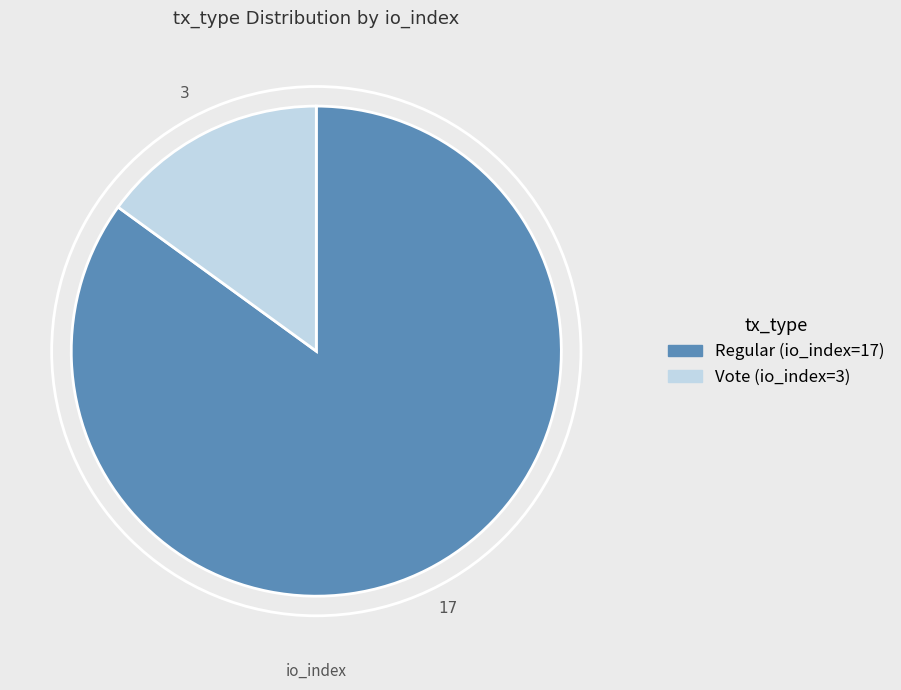

Do Regular (io_index=17) and Vote (io_index=3) together represent more than half of the pie?

Yes